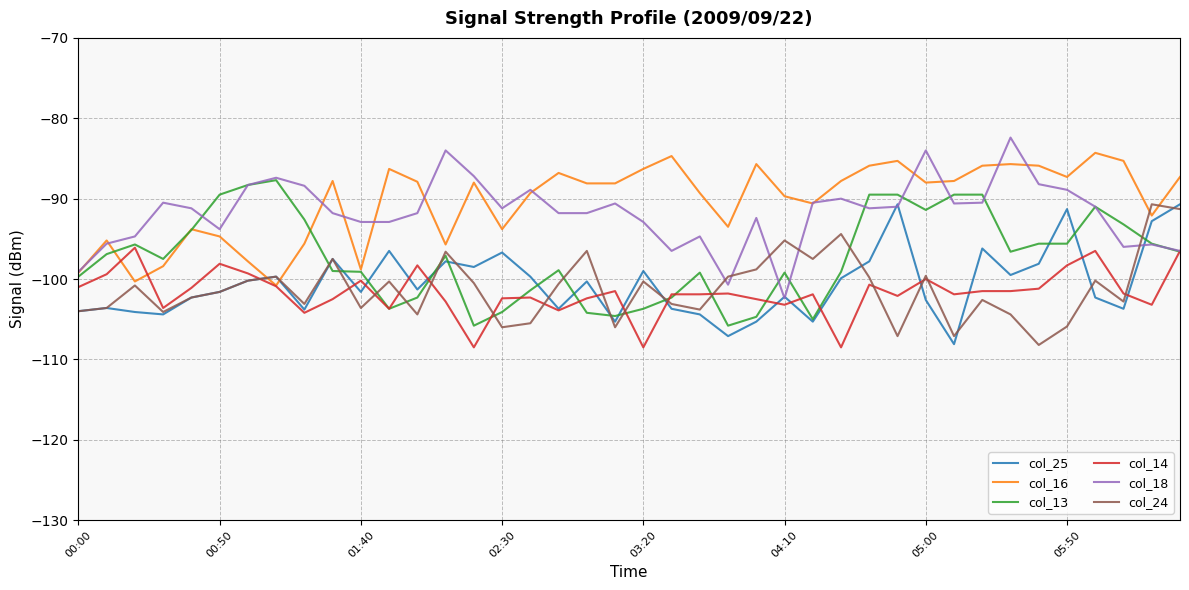

After their last crossing, which series has the higher values: col_24 or col_18?

col_24